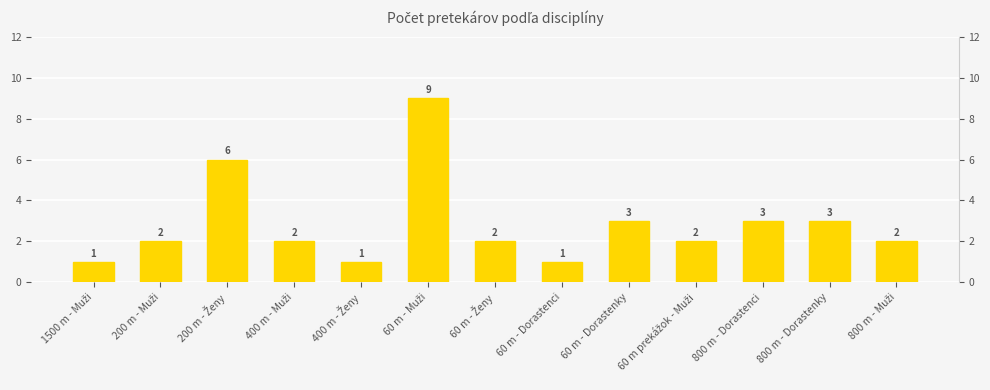

Between 800 m - Dorastenky and 60 m - Ženy, which is larger?

800 m - Dorastenky